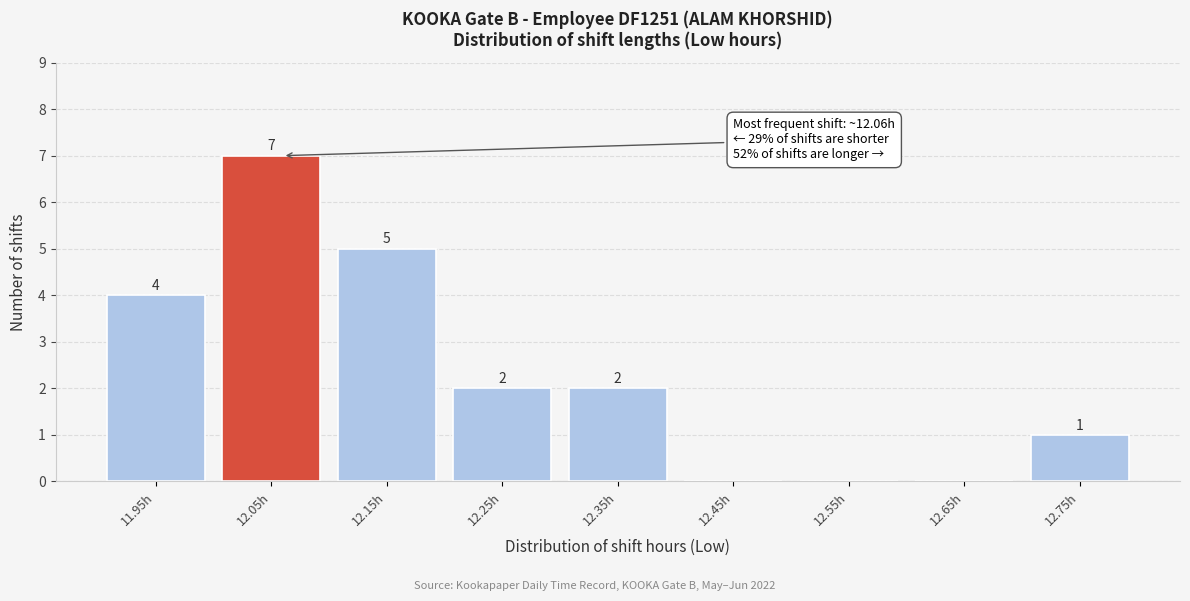

Over which range of the x-axis is the bar tallest?

12.0 to 12.1